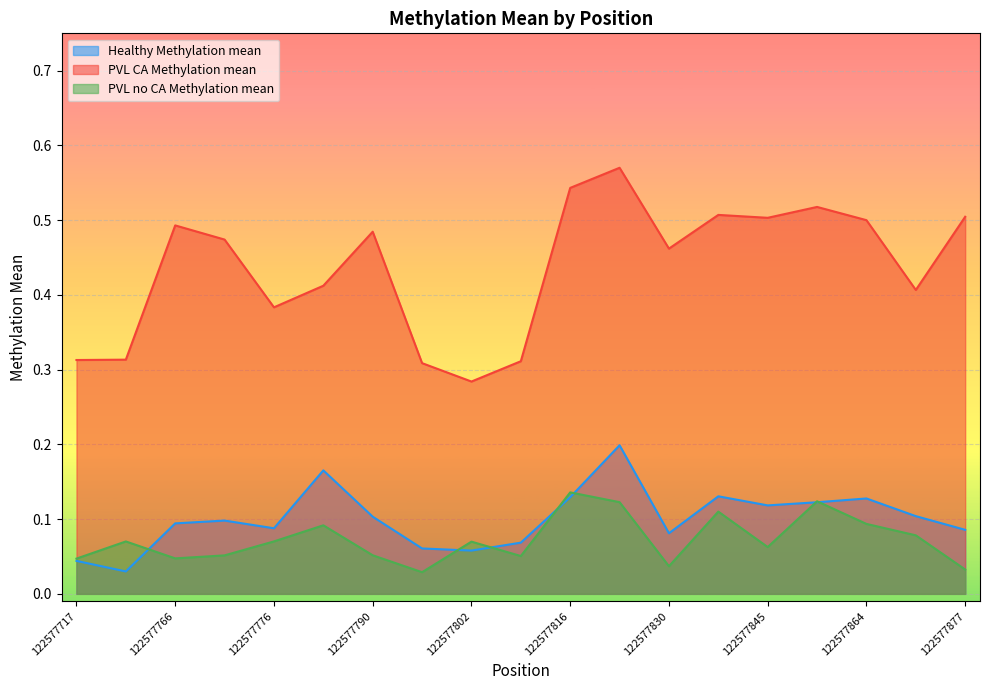

True or false: Healthy Methylation mean has more than 1 interior local peaks.

True